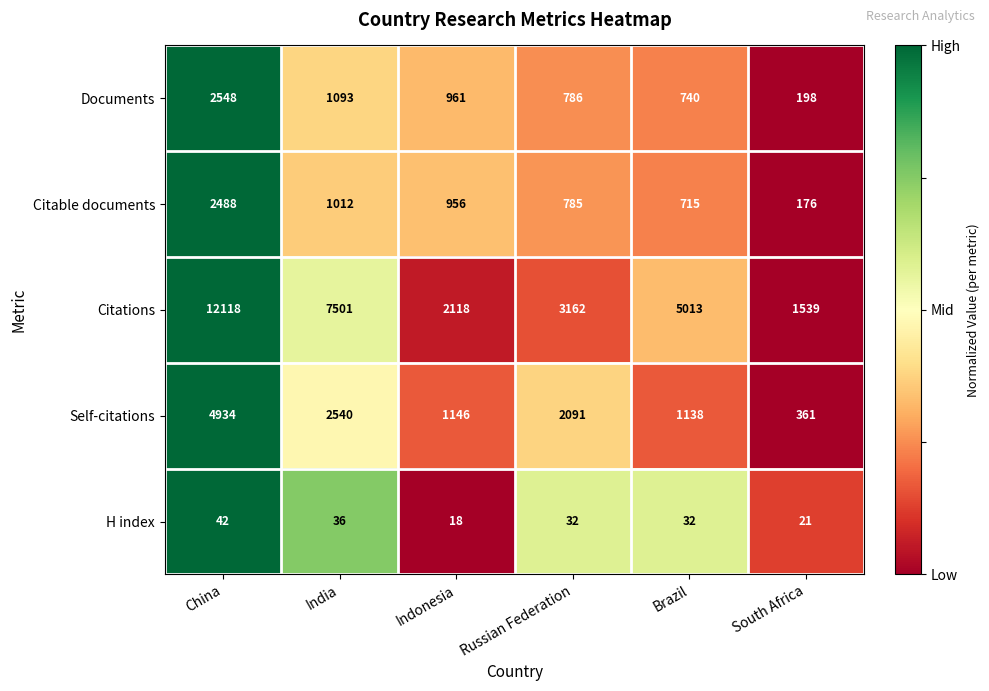

At which label does Citations reach its minimum?

South Africa